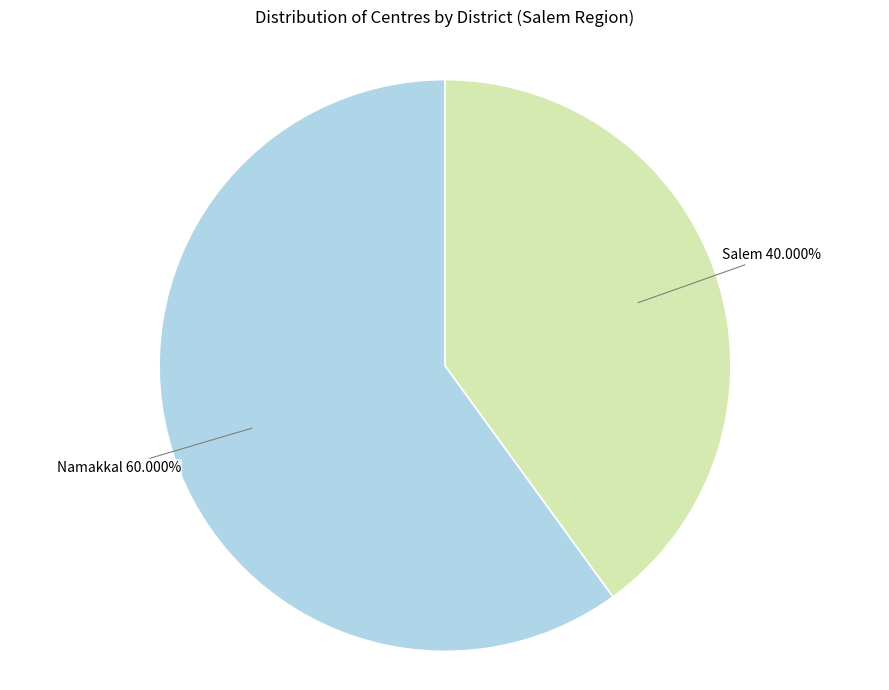

Is there a majority slice in this chart?

Yes